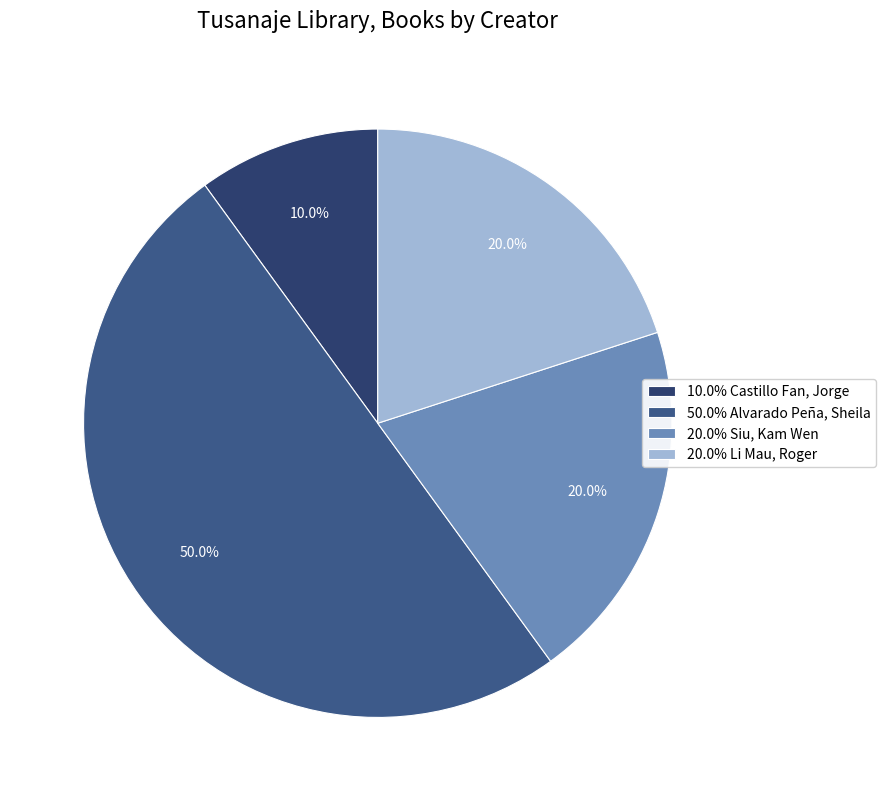

Count the number of slices in the pie.

4